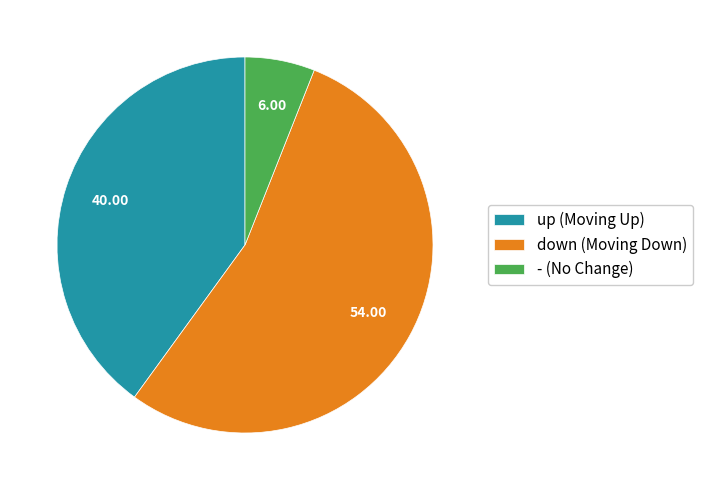

Which category accounts for the majority?

down